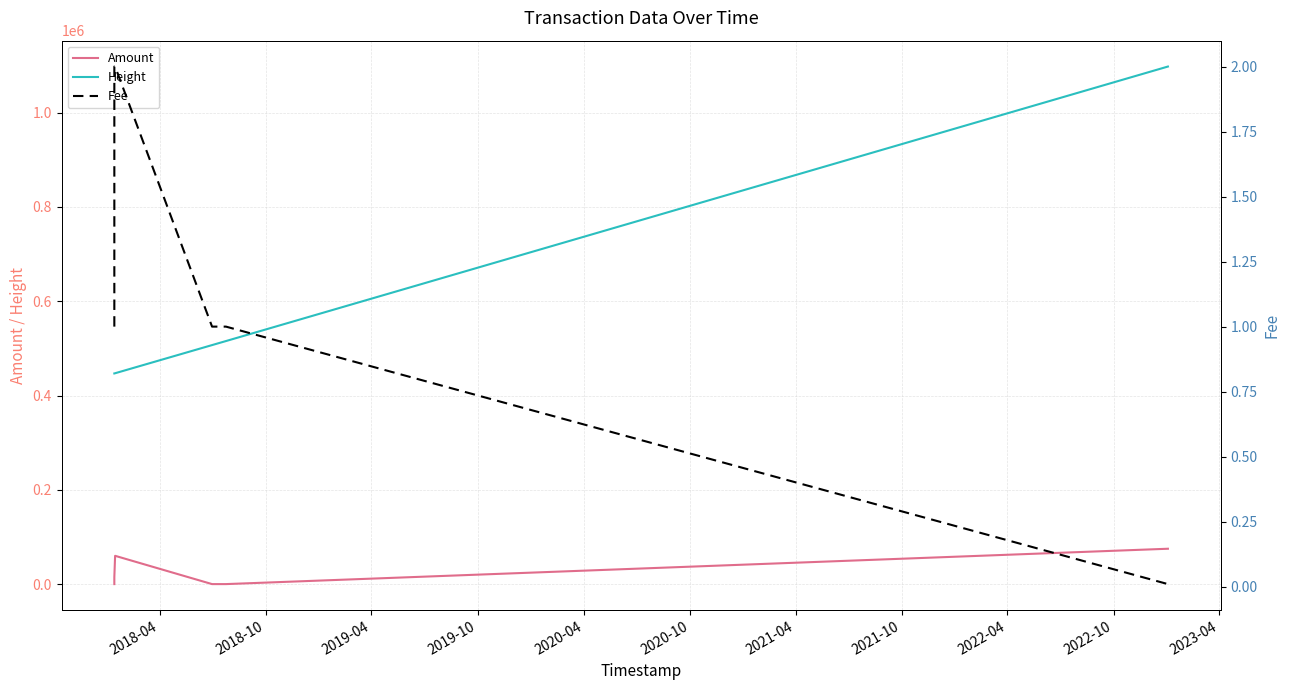

What is the highest value of the Height series?

1097868.0